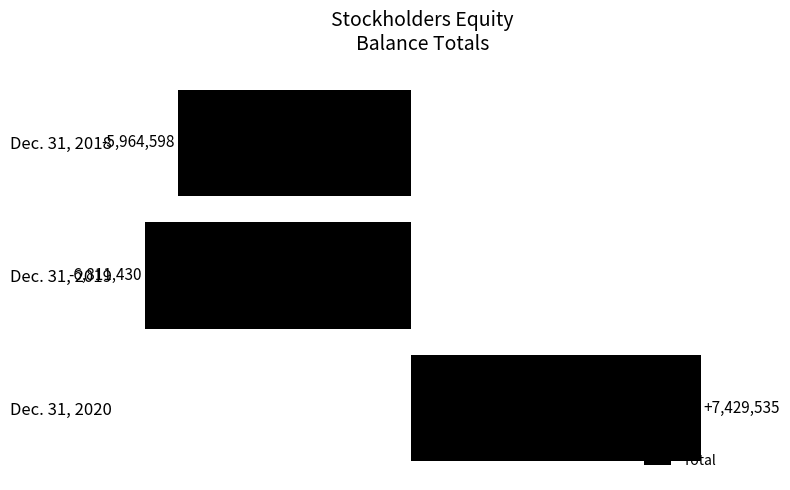

Are the bars horizontal?

Yes